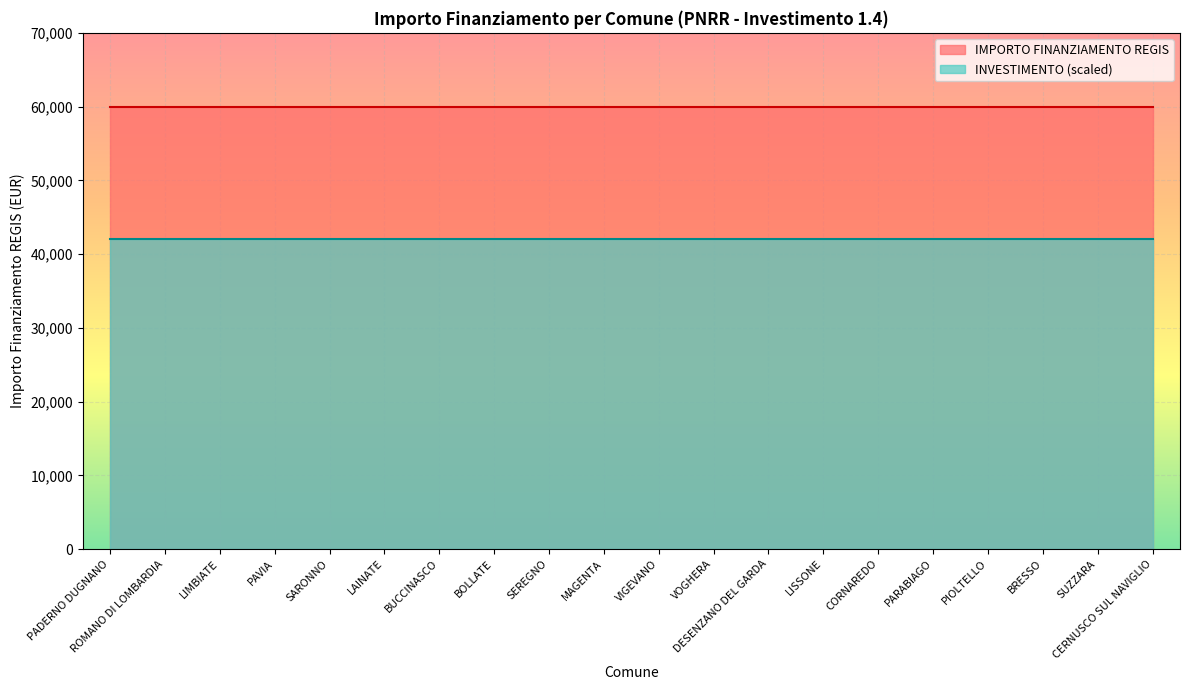

What is the smallest value displayed?

42000